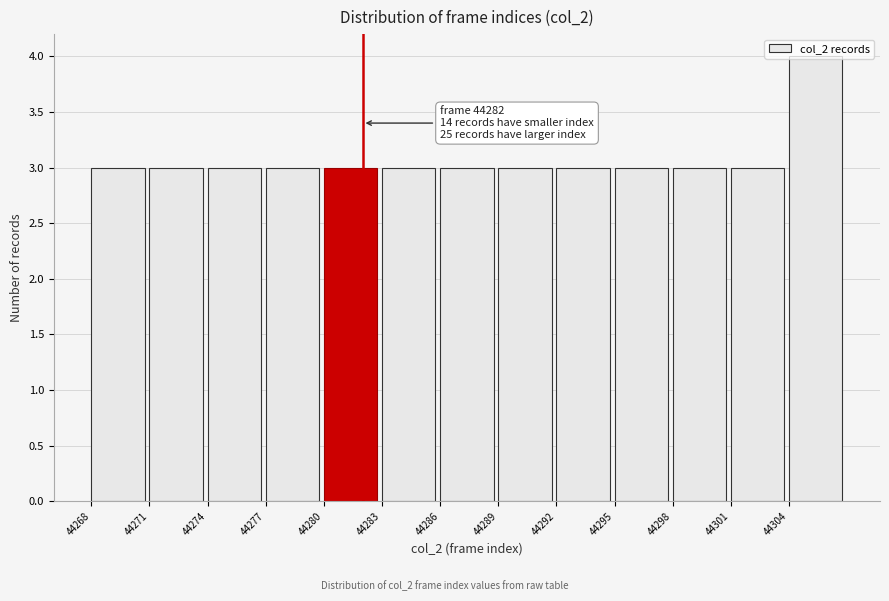

Which range on the x-axis has the tallest bar?

44304 to 44307